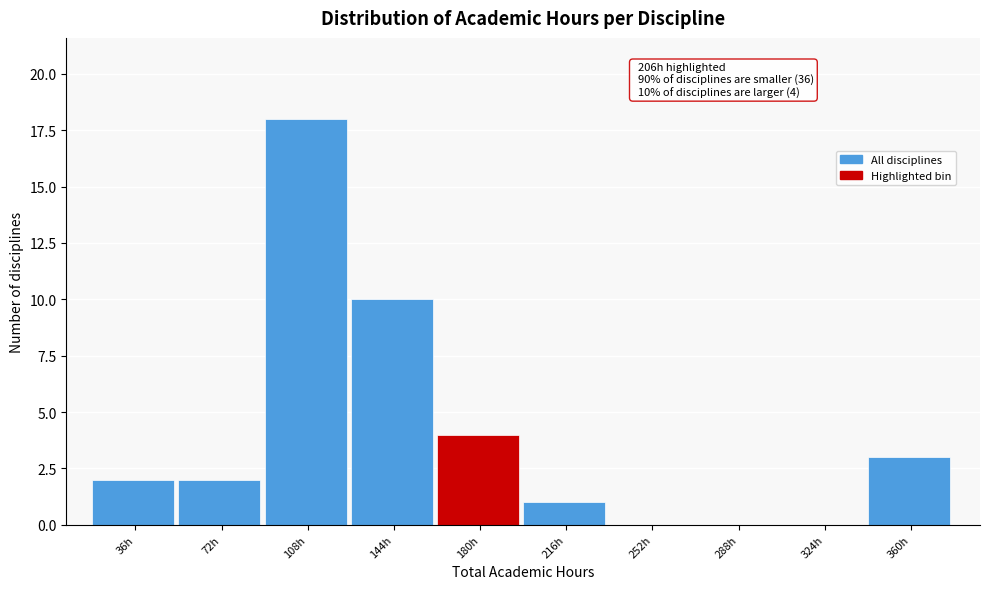

Reading left to right, extract all data points from this chart.

36h=2	72h=2	108h=18	144h=10	180h=4	216h=1	252h=0	288h=0	324h=0	360h=3